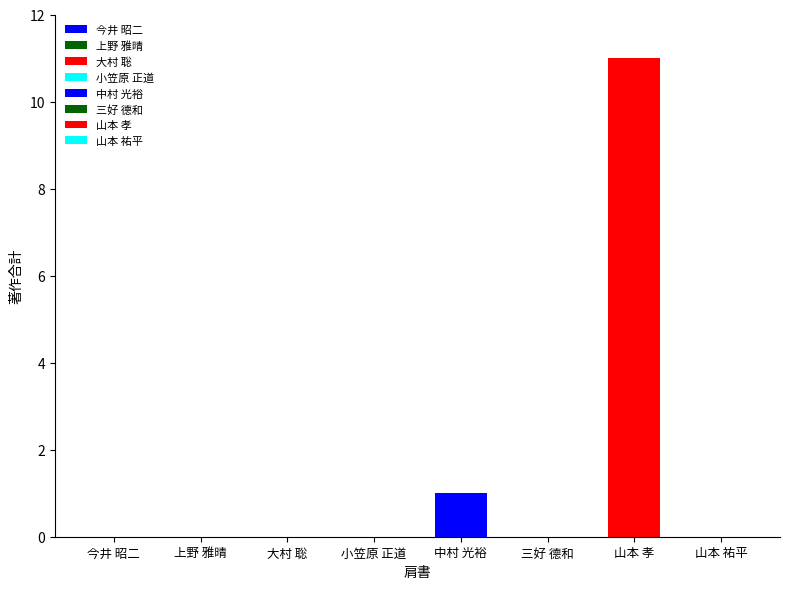

What is the difference between the maximum and minimum values?

11